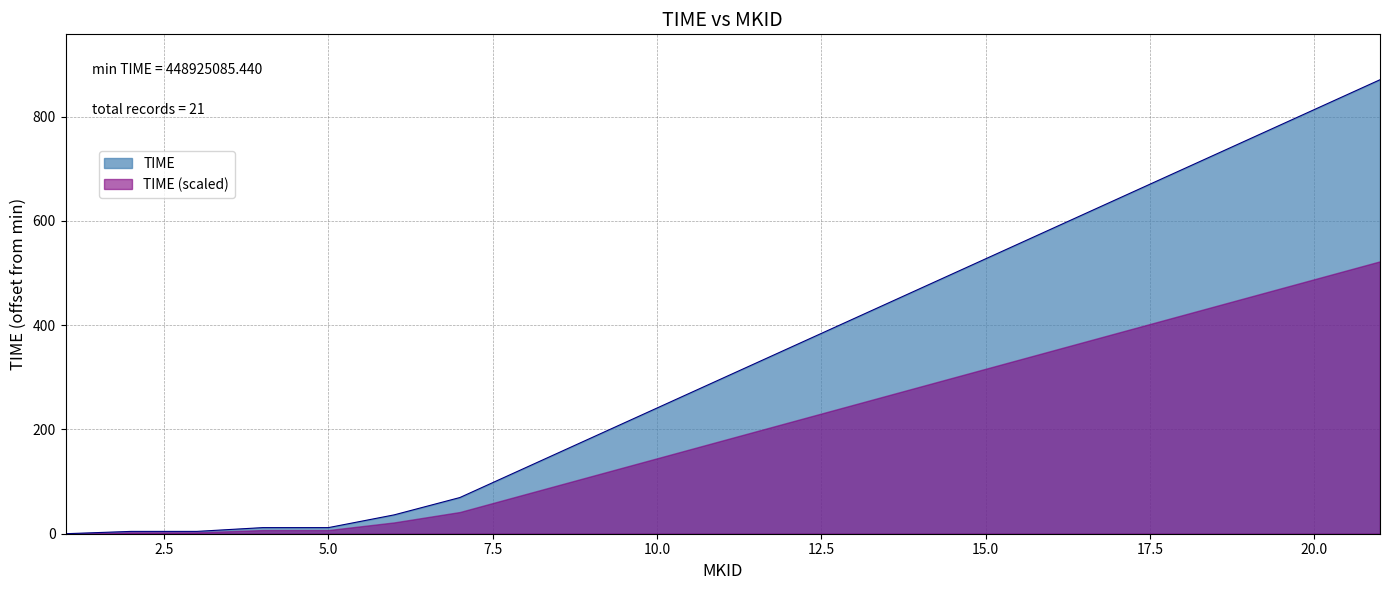

Is it true that the value at 7 is 69.4?

True